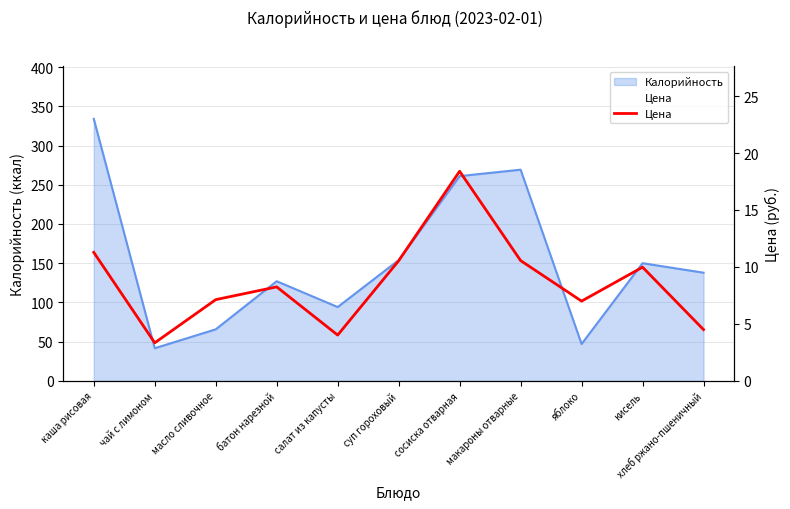

Count the number of values greater than 8.

6